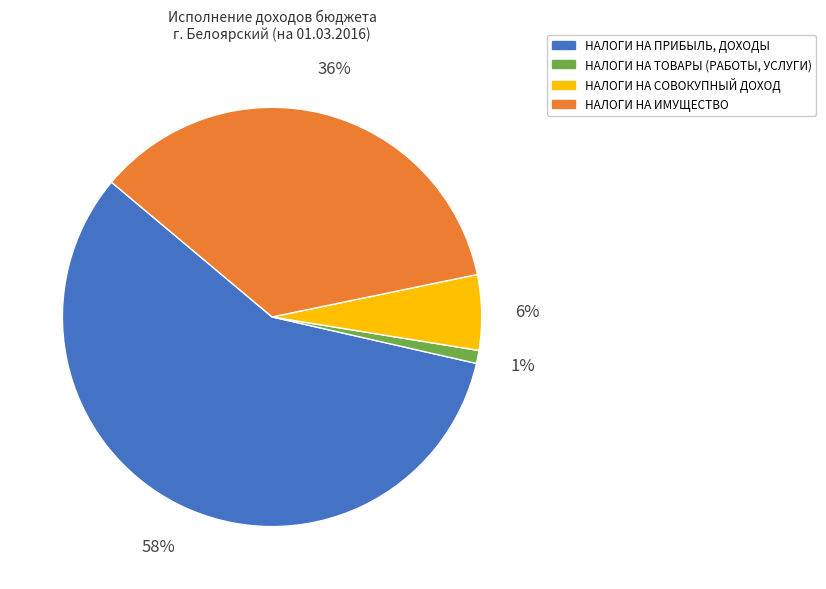

Combined, do НАЛОГИ НА СОВОКУПНЫЙ ДОХОД and НАЛОГИ НА ПРИБЫЛЬ, ДОХОДЫ account for over 50%?

Yes